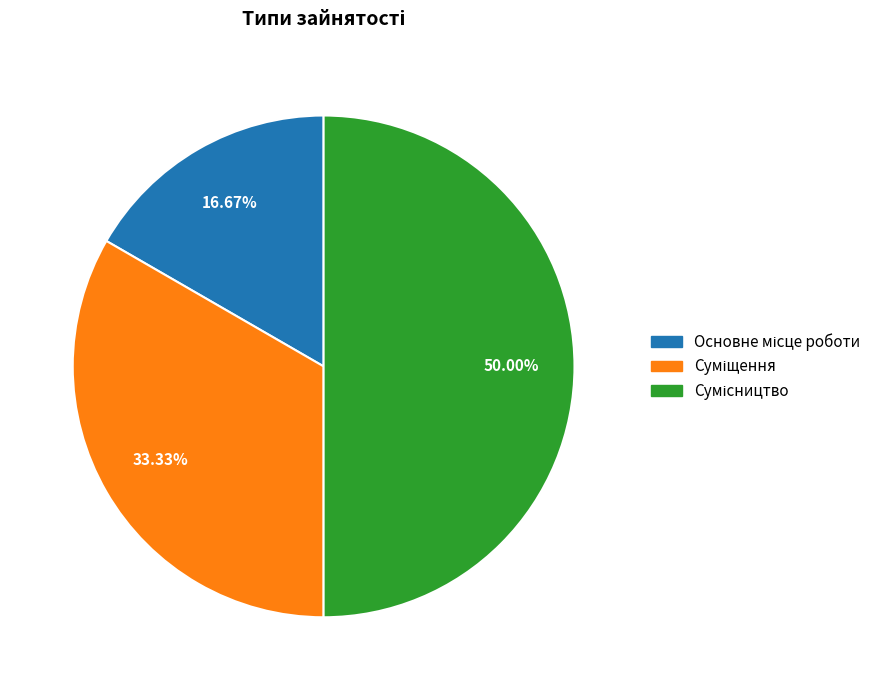

To the nearest percent, what is the combined percentage of Основне місце роботи and Суміщення?

50%